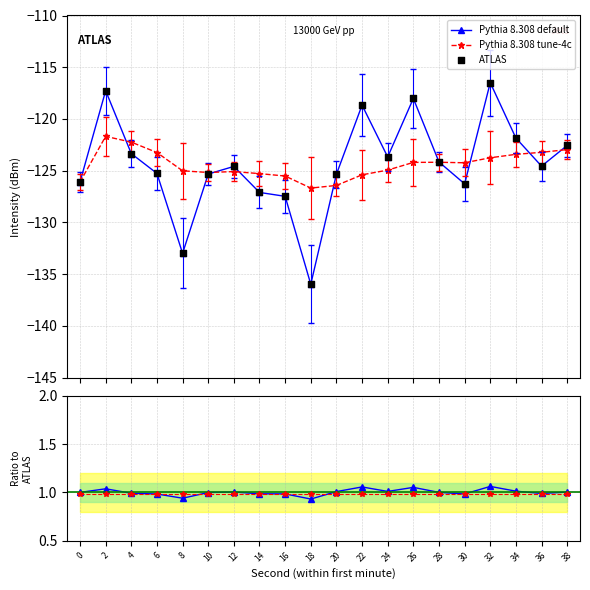

At which category is the sum across all series the highest?

32